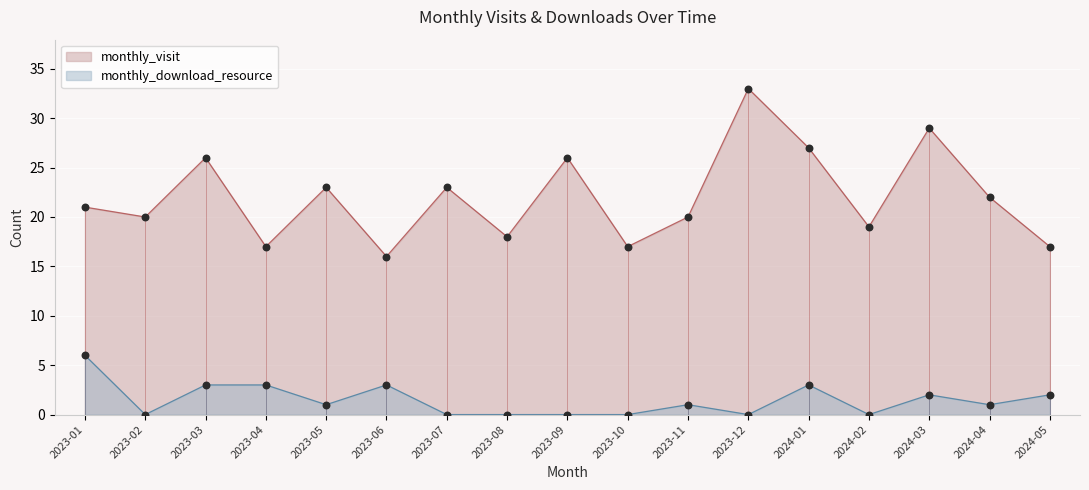

At which category is the sum across all series the highest?

2023-12